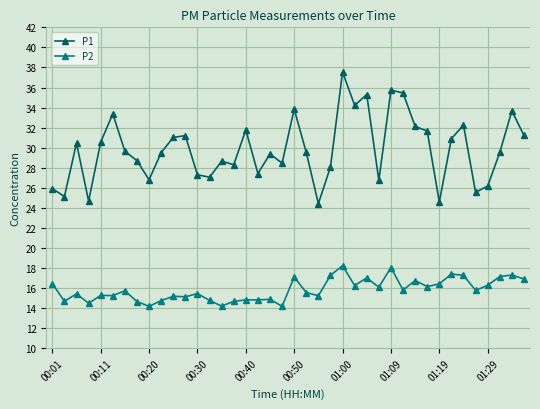

What is the minimum value for P2?

14.2